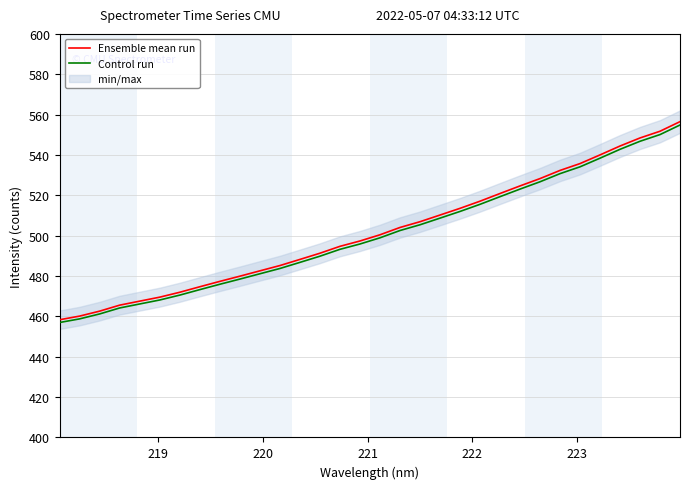

How many lines are shown in the chart?

2